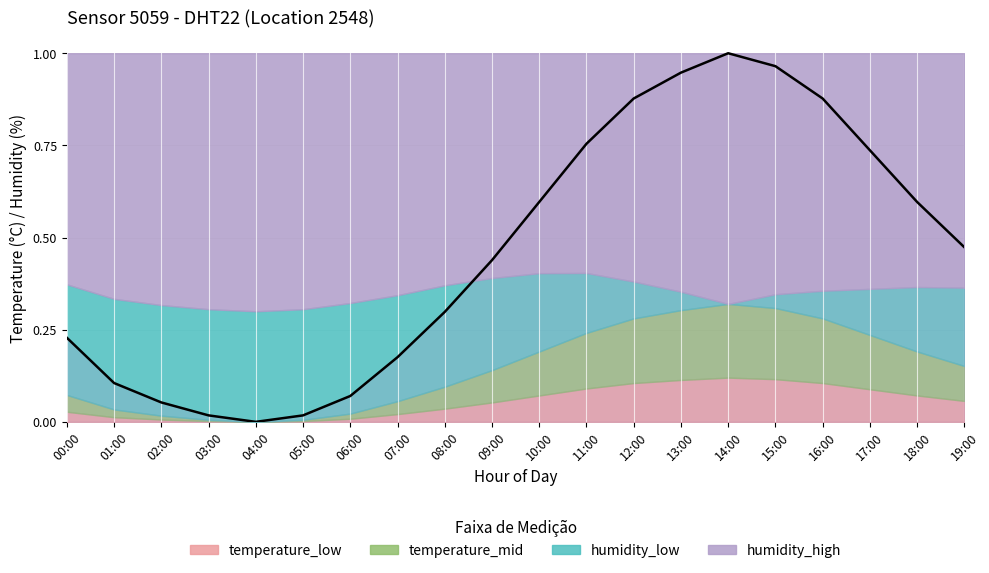

Which has a higher value, 16:00 or 14:00?

14:00